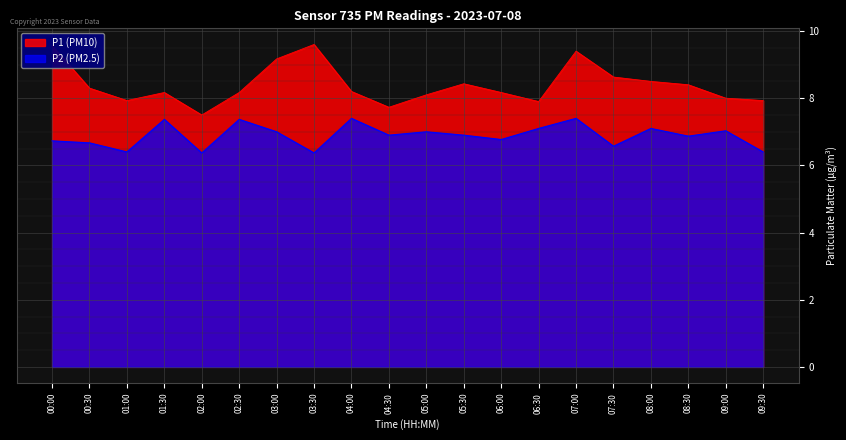

At which category does P2 reach its first local valley?

01:00